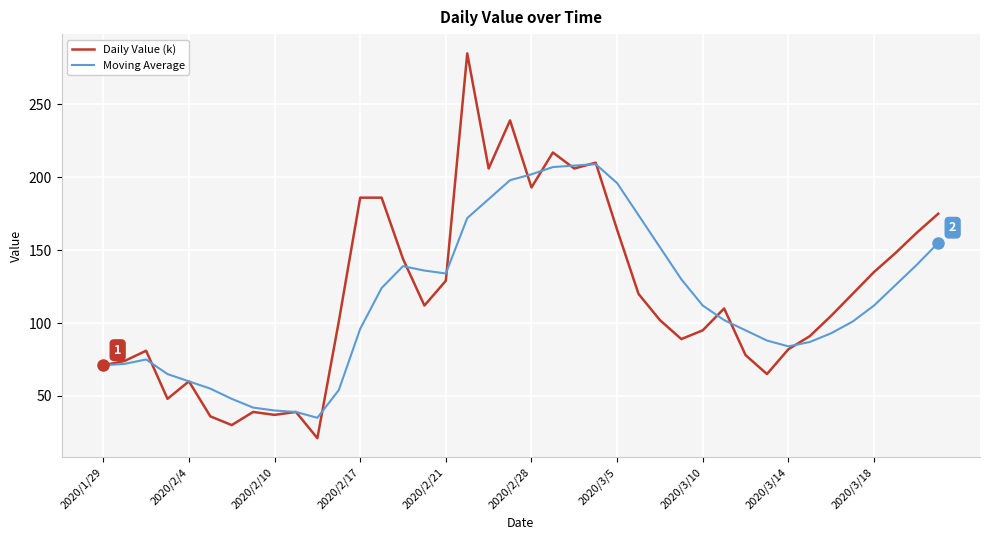

What are all the series names shown in the legend?

Daily Value (k), Moving Average